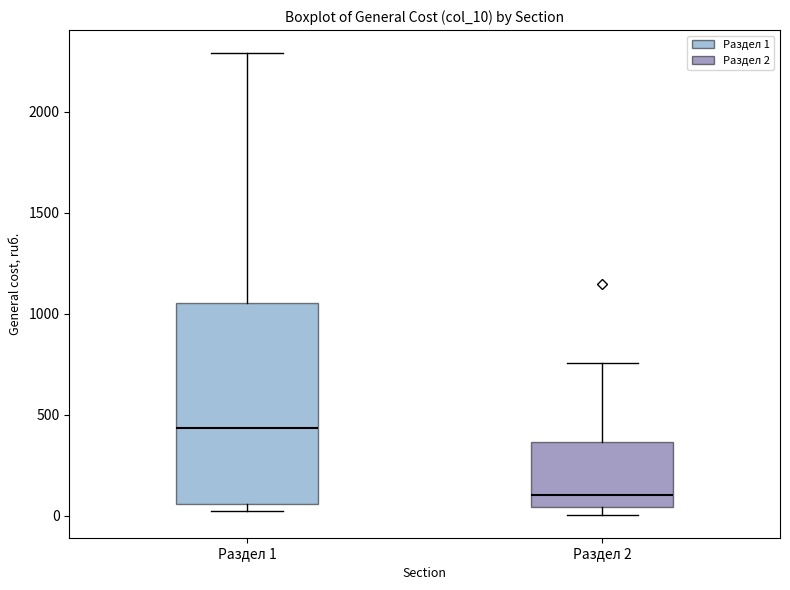

Which box is the tallest, from its lower edge to its upper edge?

Раздел 1